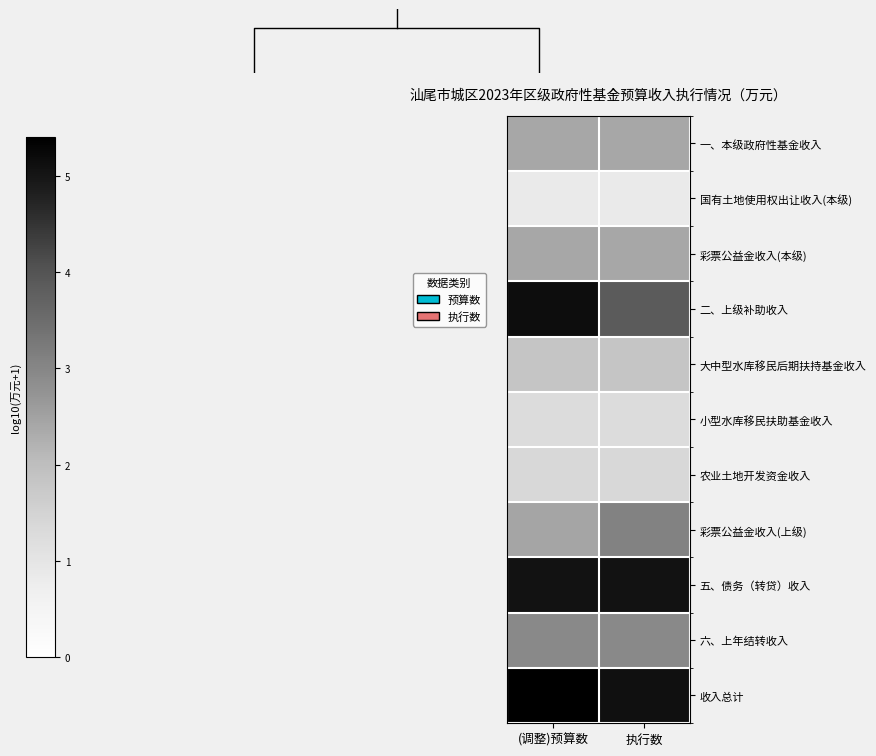

What value does the 国有土地使用权出让收入(本级) series have at (调整)预算数?

0.8